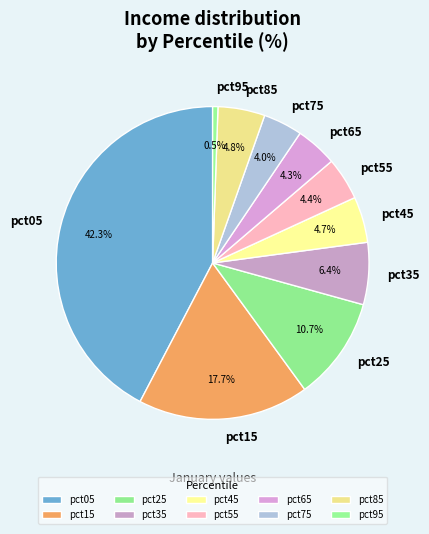

True or false: pct75 accounts for 4% of the total.

True